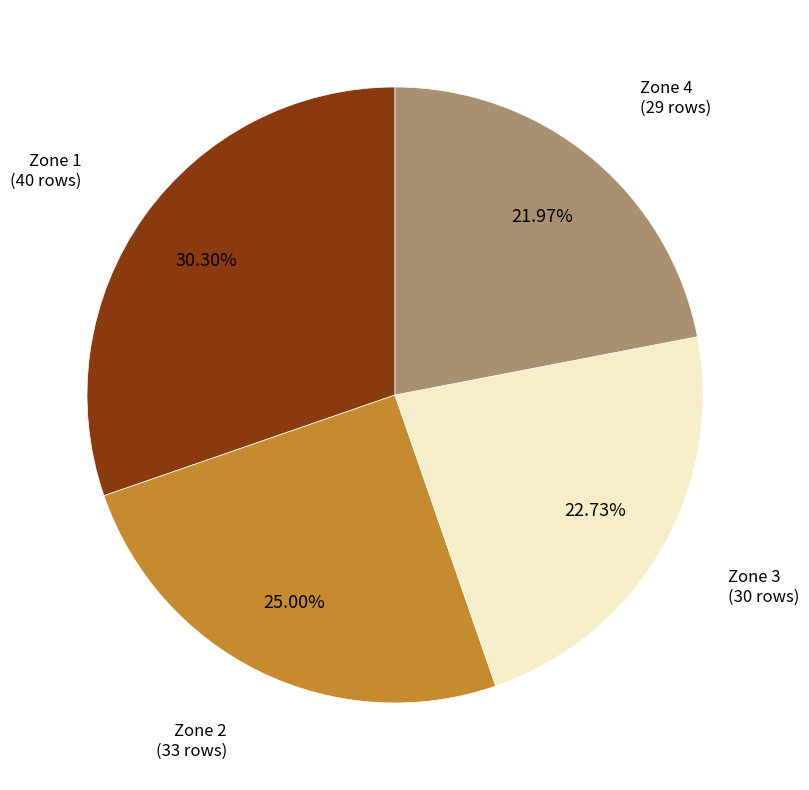

Does Zone 2 represent more than half of the total?

No